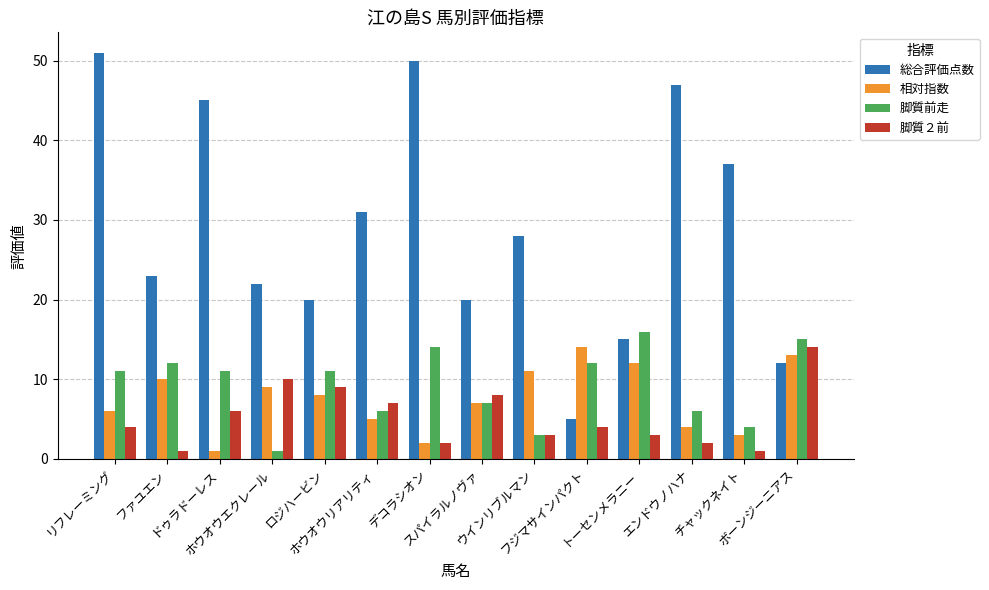

The value of 総合評価点数 at ドゥラドーレス is 45. True or false?

True